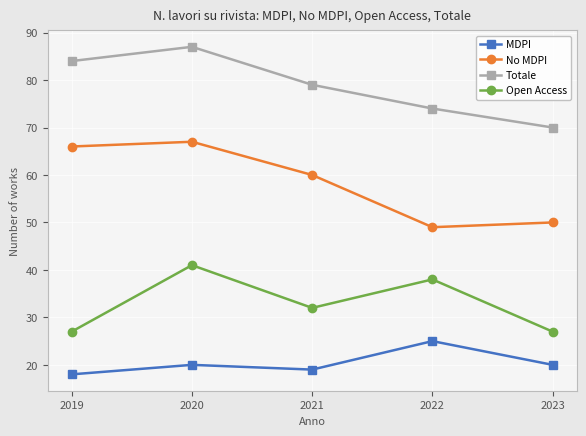

How many lines are shown in the chart?

4